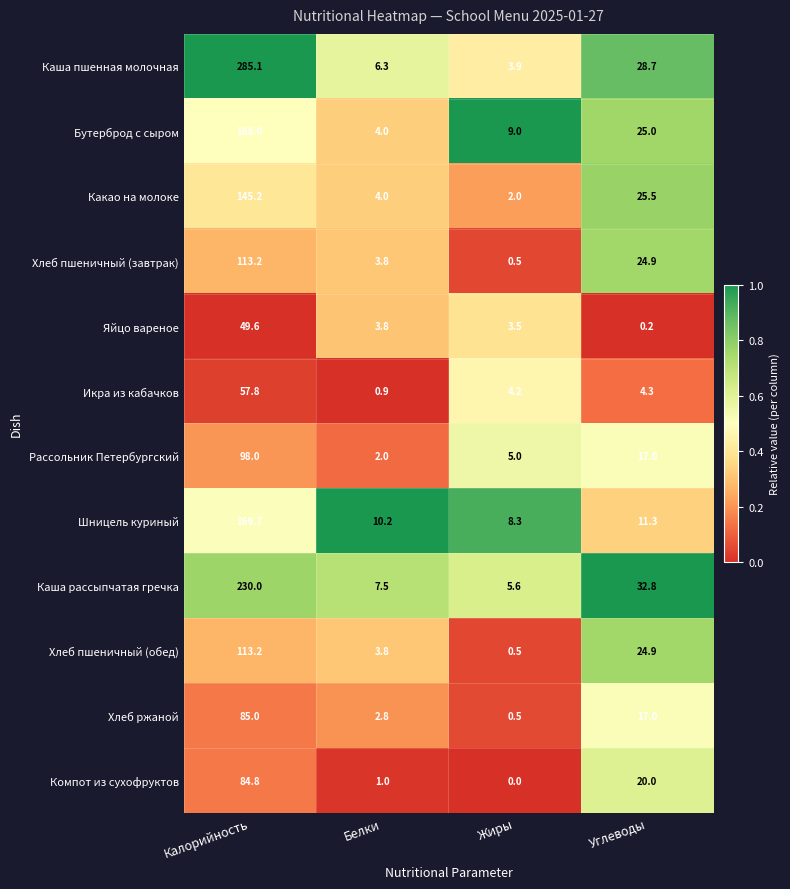

Rank the categories by Яйцо вареное value from highest to lowest.

Калорийность, Белки, Жиры, Углеводы